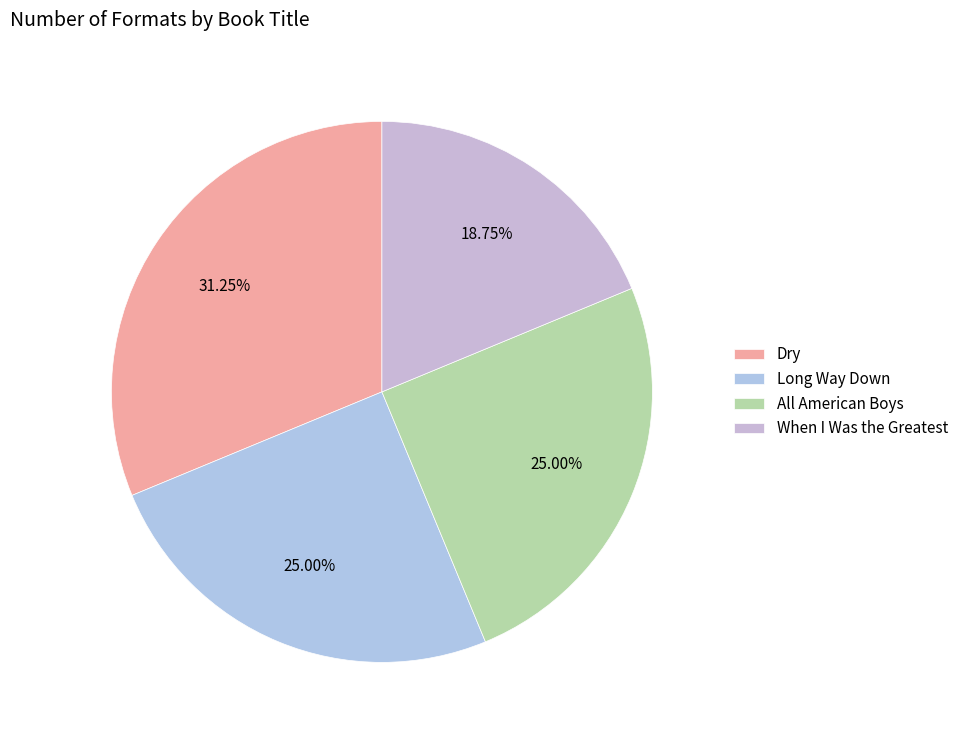

True or false: Long Way Down accounts for 32% of the total.

False